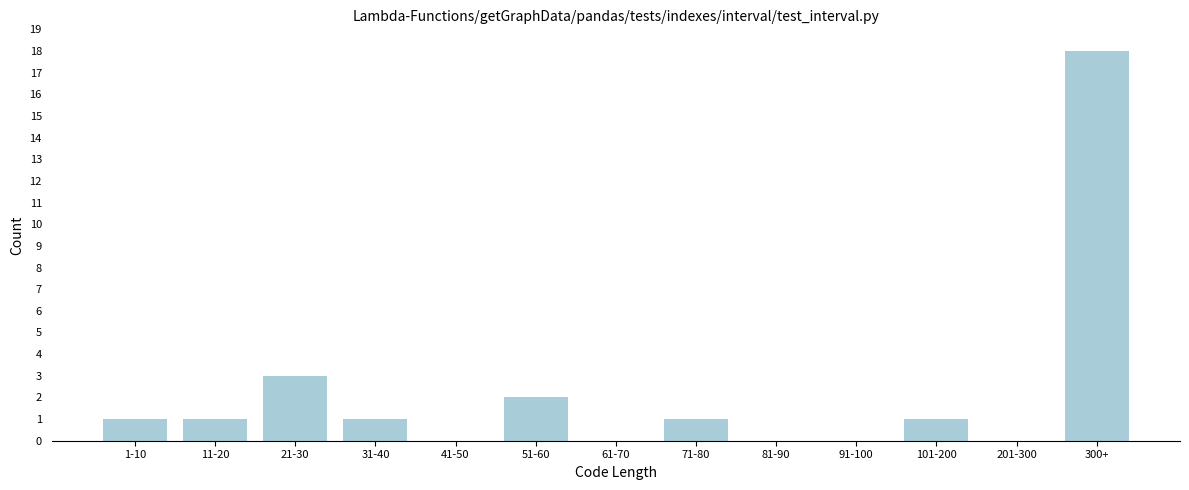

Reading right to left, what are all the values shown in this chart?

300+=18	201-300=0	101-200=1	91-100=0	81-90=0	71-80=1	61-70=0	51-60=2	41-50=0	31-40=1	21-30=3	11-20=1	1-10=1